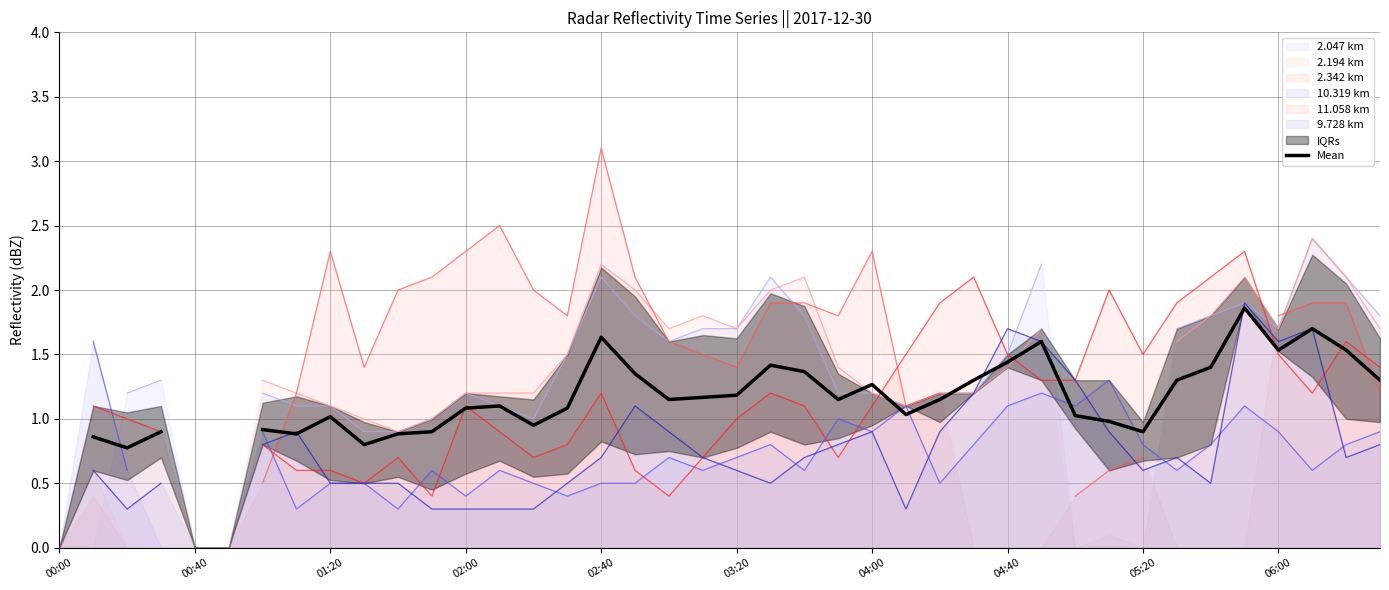

Approximately how many times larger is the value at 31 compared to 20?

0.8